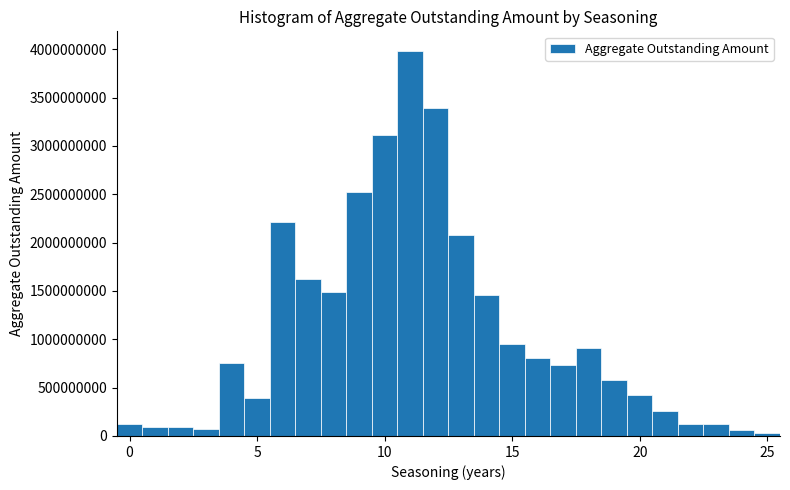

Read against the x-axis, roughly where is the centre of the tallest bar?

11.0